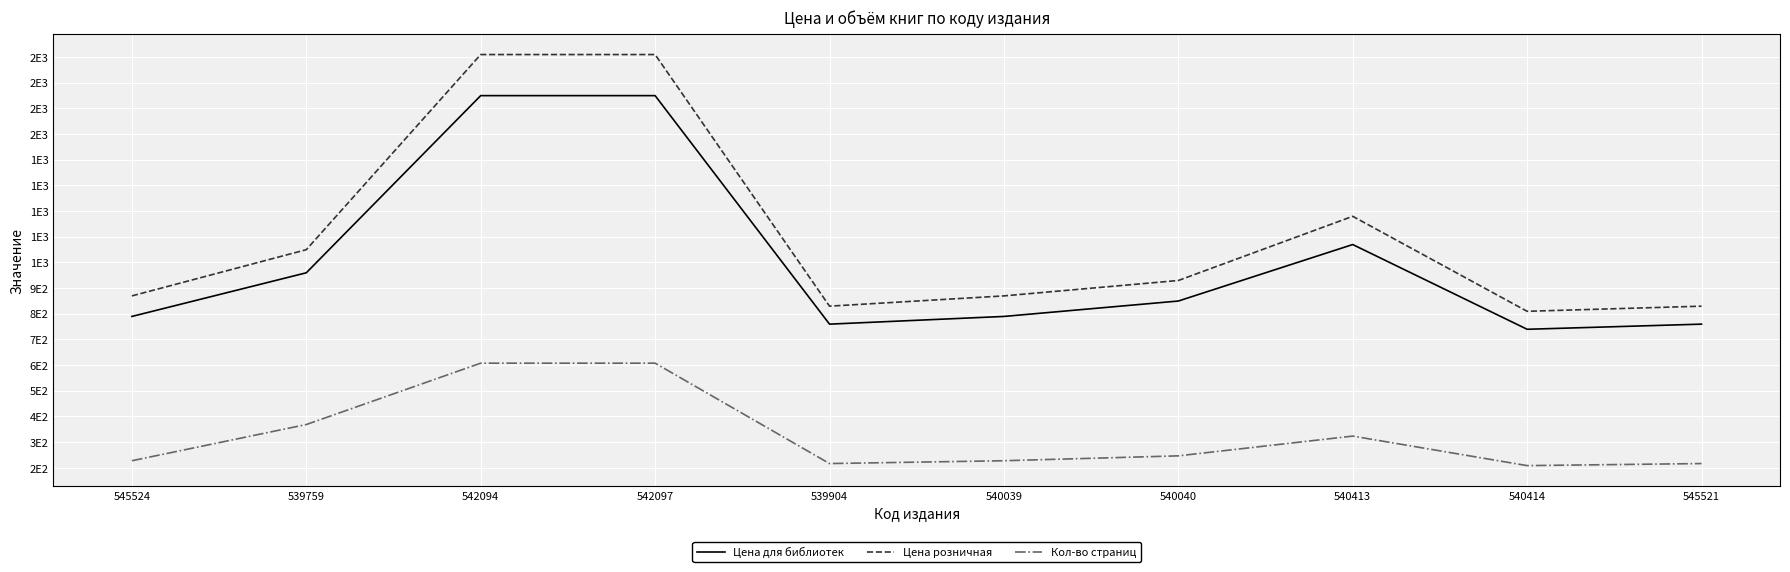

True or false: Цена для библиотек and Цена розничная cross at least once.

False